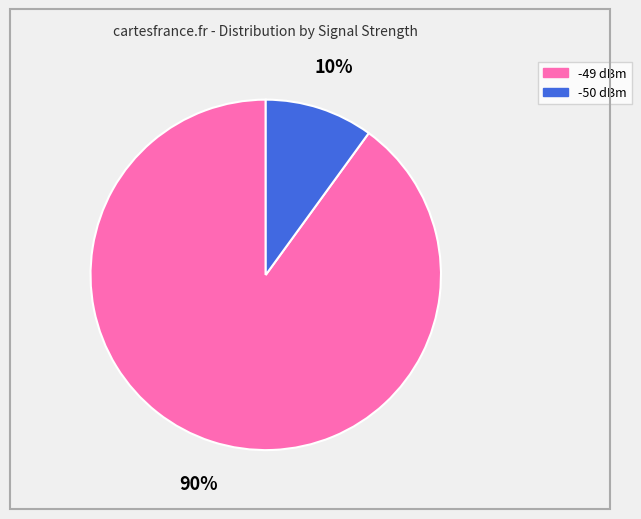

To the nearest percent, what is the difference between the largest and smallest slice percentages?

80%